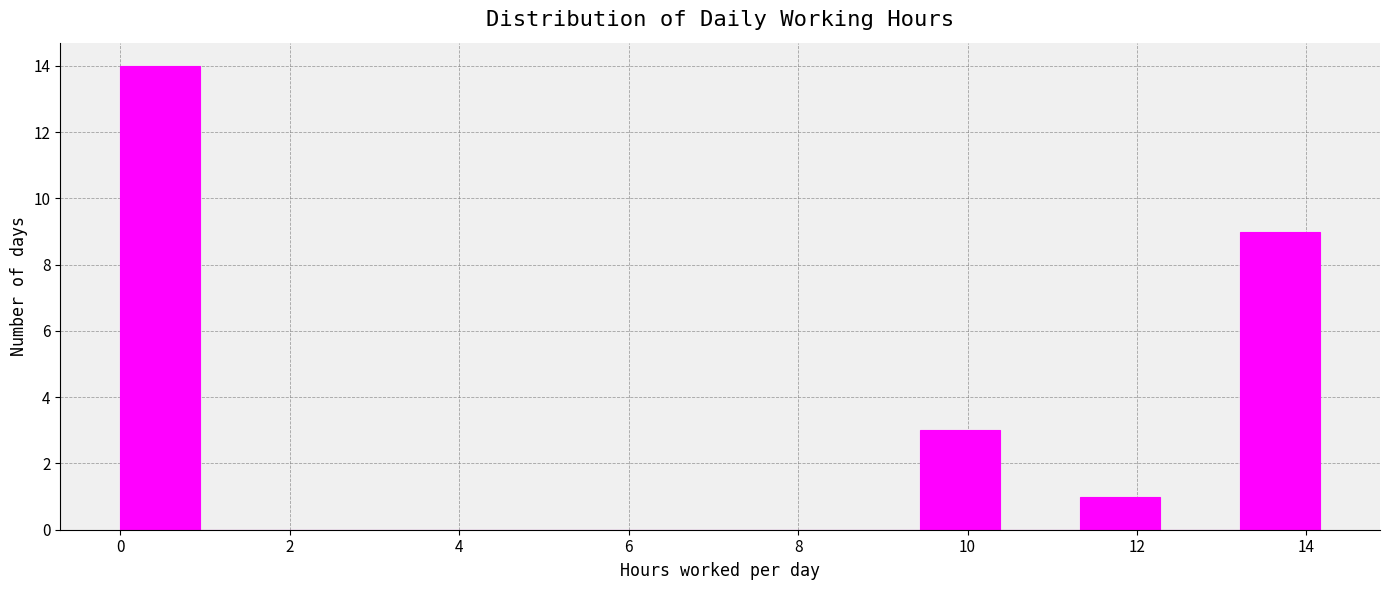

How tall is the bar that spans 9.4 to 10.4 on the x-axis? Neither the bar edges nor the heights are printed on the chart, so give them approximately, as read against the axes.

3